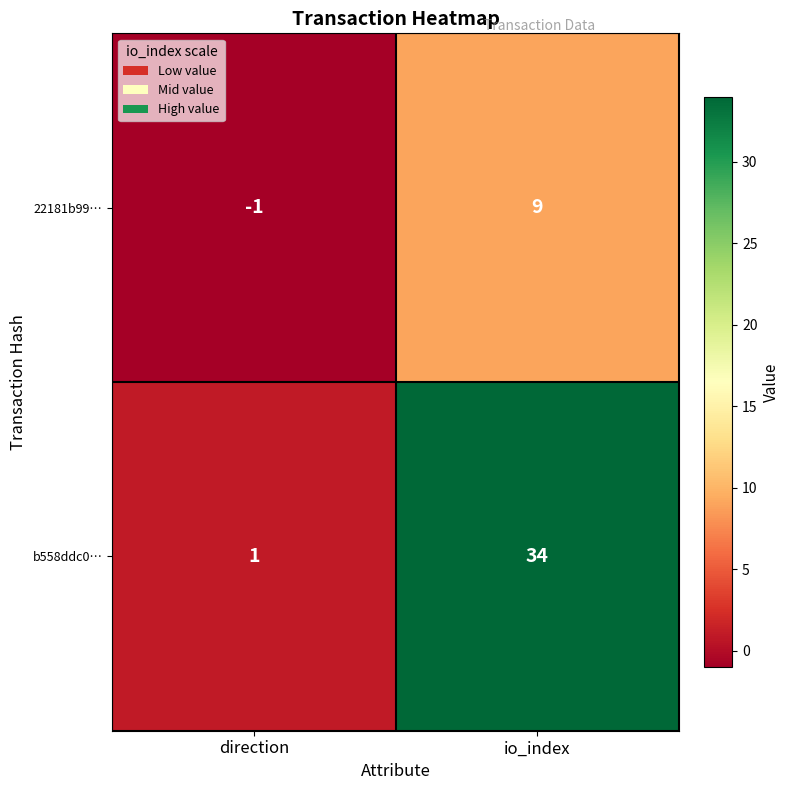

What is the approximate value of b558ddc0… at io_index?

34